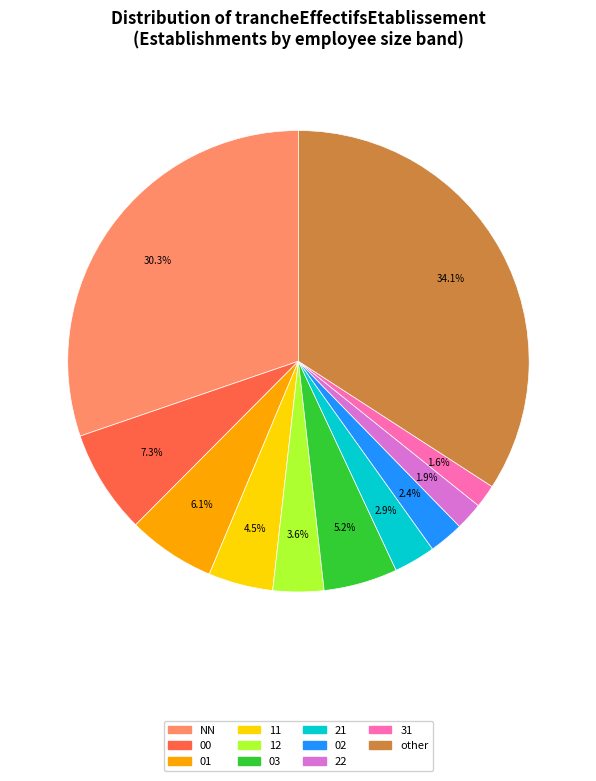

Between 03 and 02, which is larger?

03